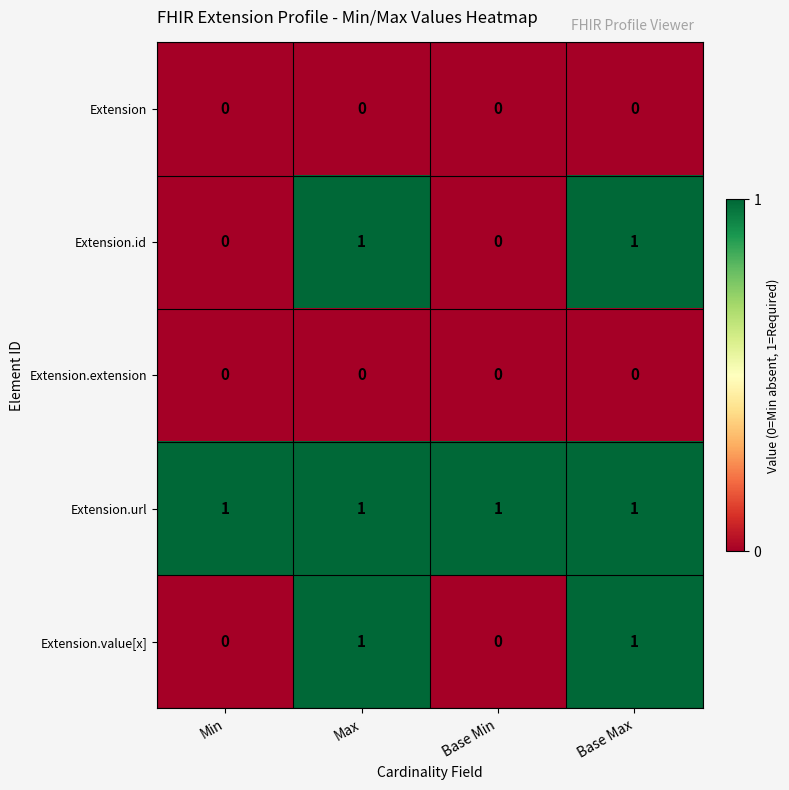

Is it true that Extension.id equals 0 at Min?

True